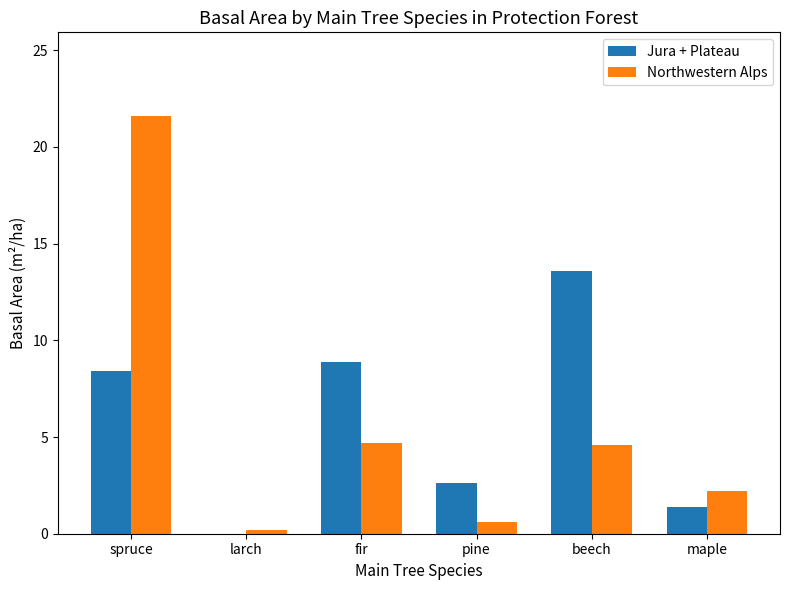

What is the total value across all series at pine?

3.2